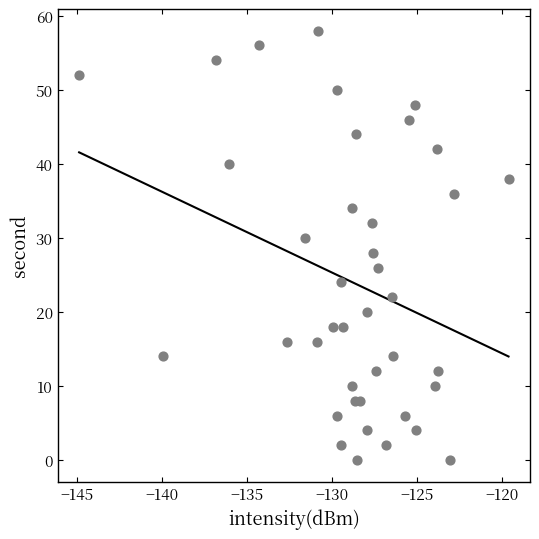

What is the range of Y values (max minus min)?

58